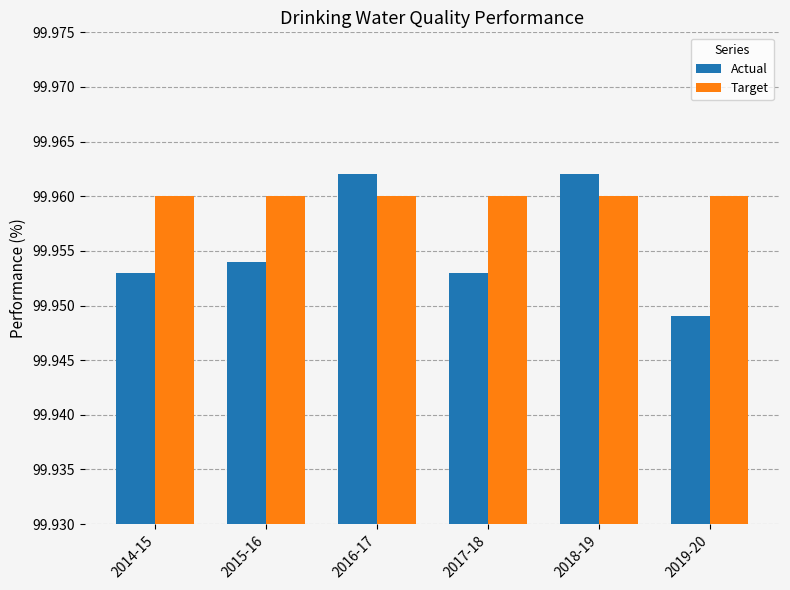

What position from the right is 2015-16?

5